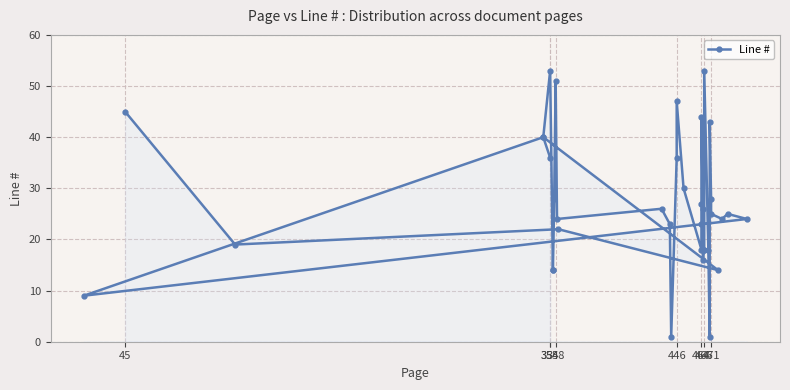

What is the difference between the second highest and minimum values?

52